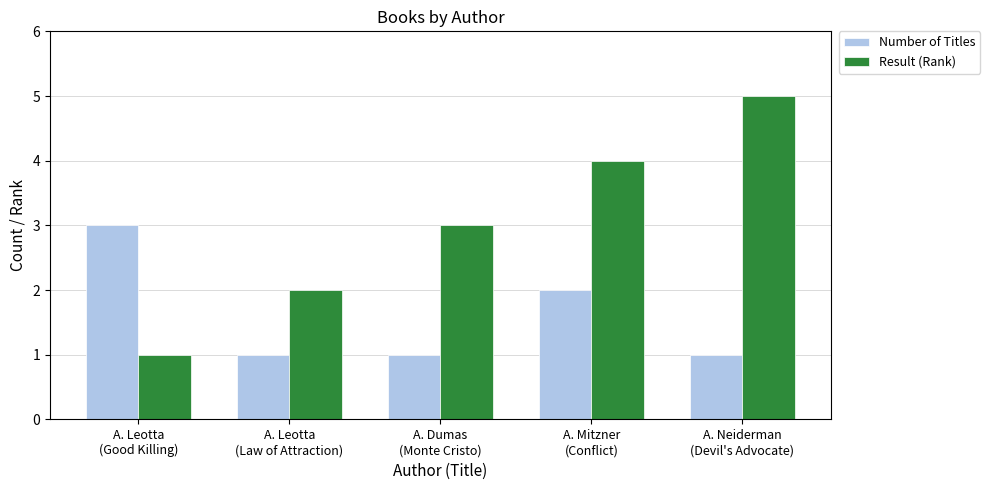

Rank the series by their average value, from highest to lowest.

Result (Rank), Number of Titles